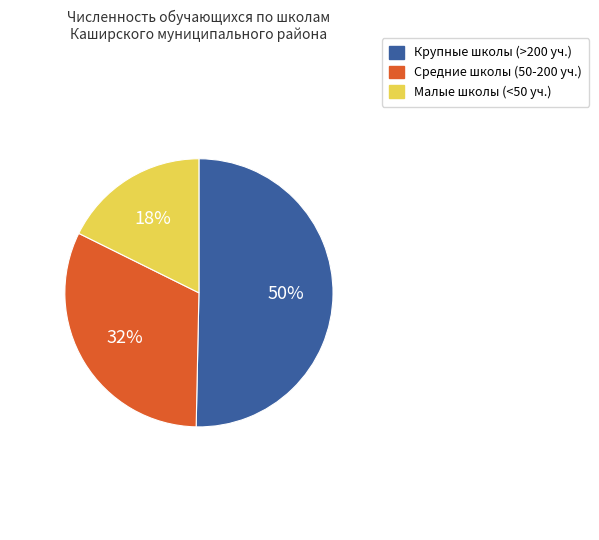

To the nearest percent, what is the average slice percentage?

33%